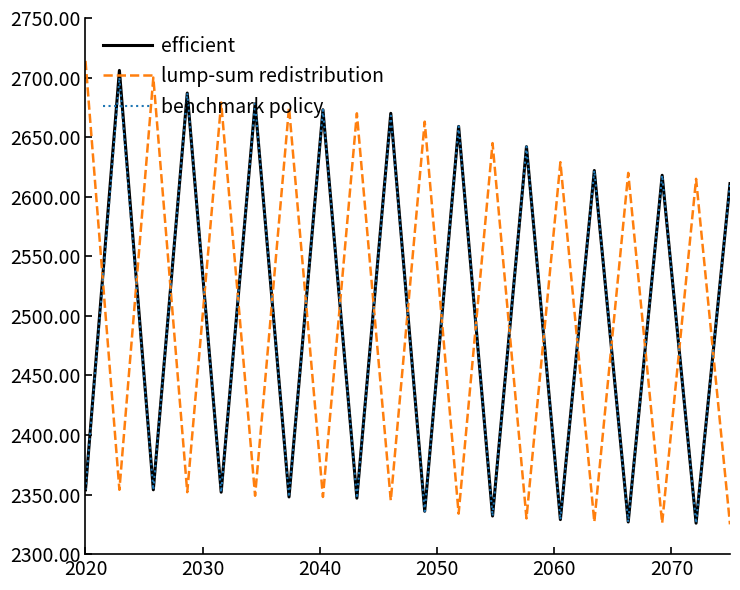

How many times do benchmark policy and lump-sum redistribution cross each other?

19